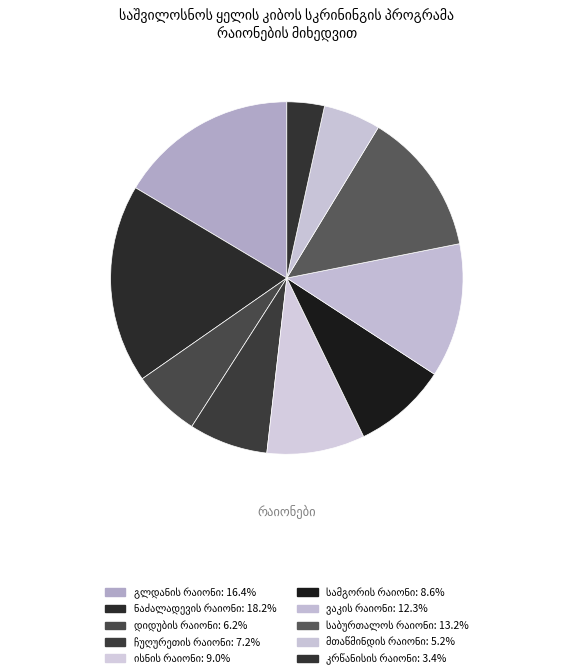

What is the change in value from გლდანის რაიონი to ჩუღურეთის რაიონი?

-147